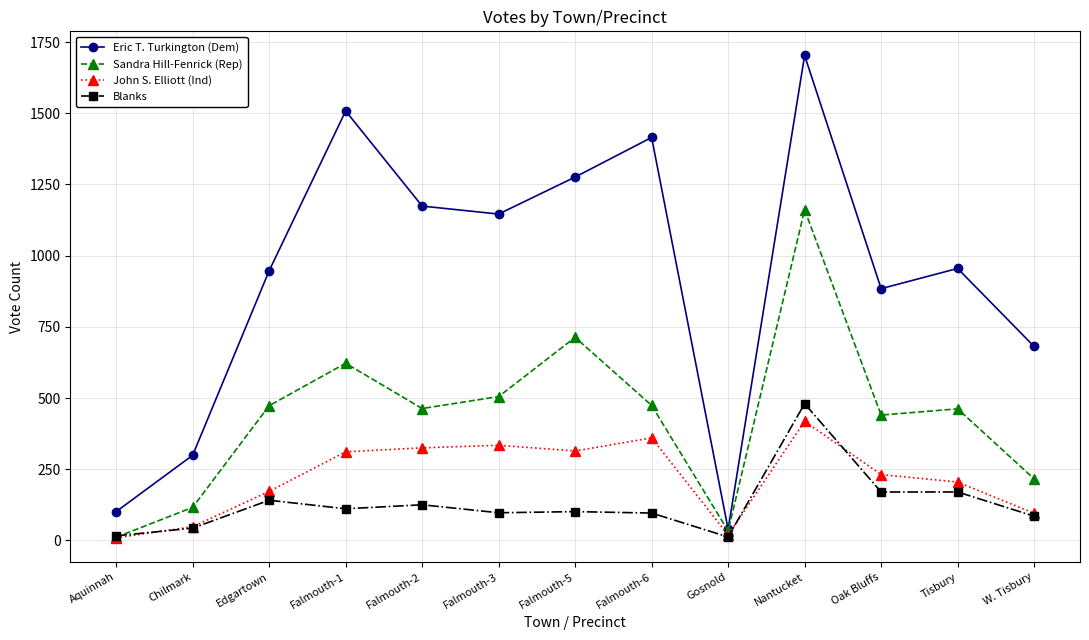

Which series changed the most between Falmouth-3 and Falmouth-6?

Eric T. Turkington (Dem)